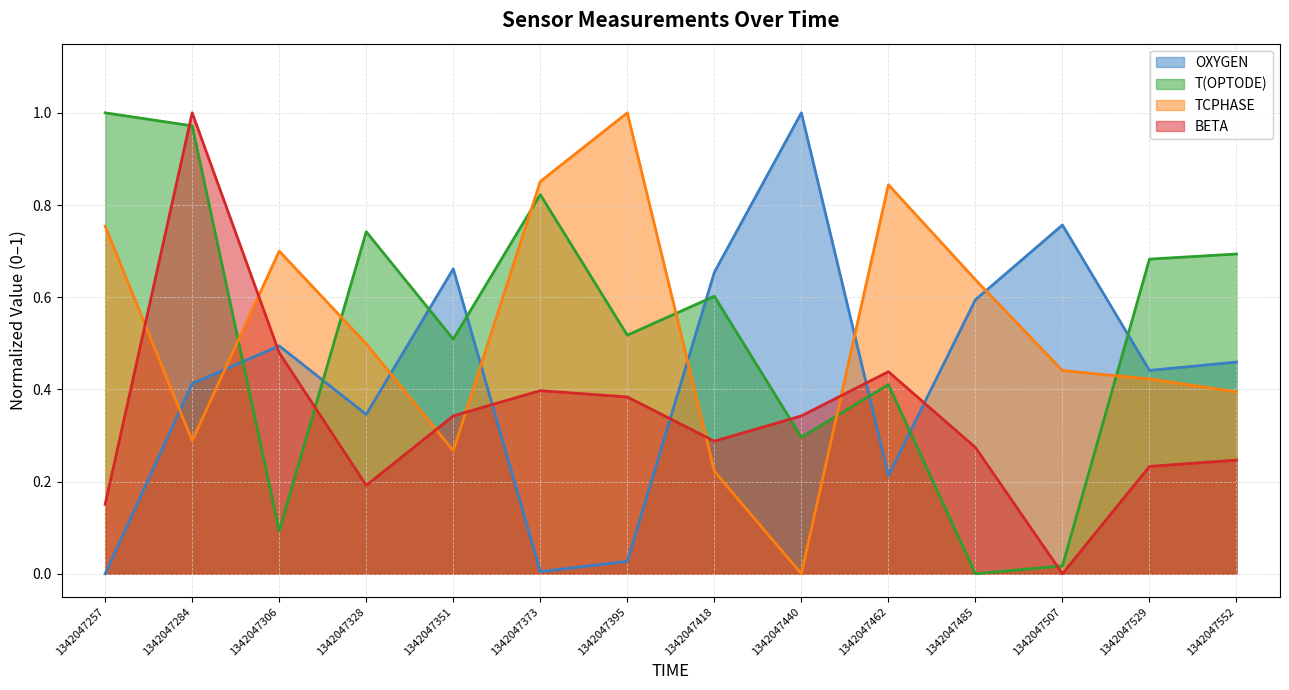

Between which two adjacent categories do OXYGEN and BETA first intersect?

1342047284 and 1342047306